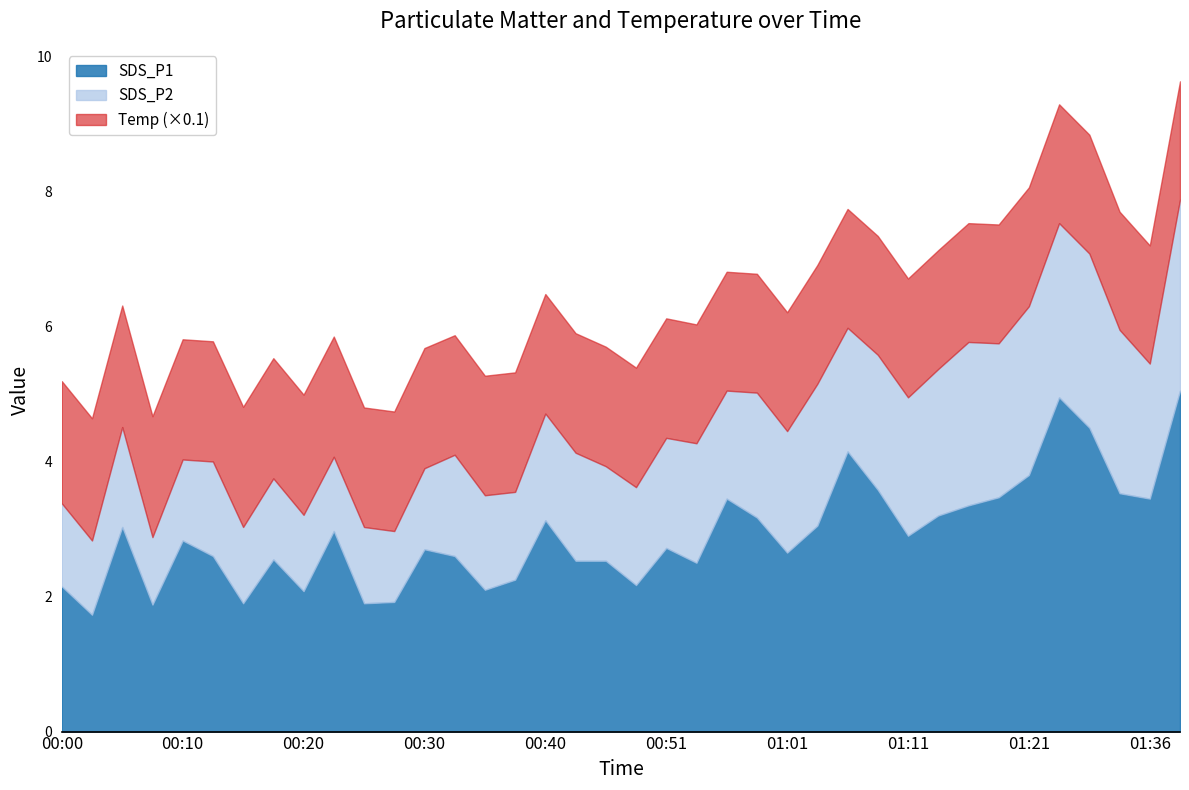

Where is the first local maximum for Temp?

00:30